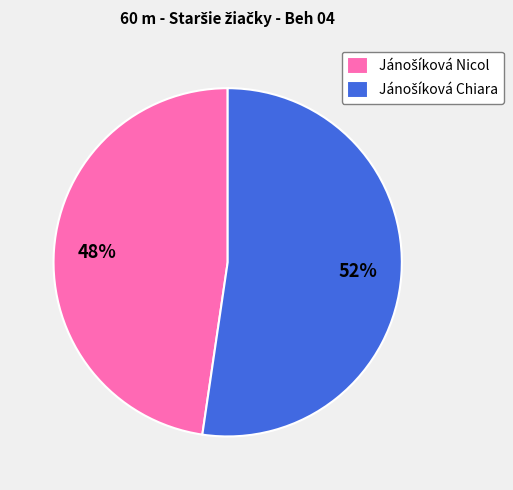

Does any single category account for the majority?

Yes